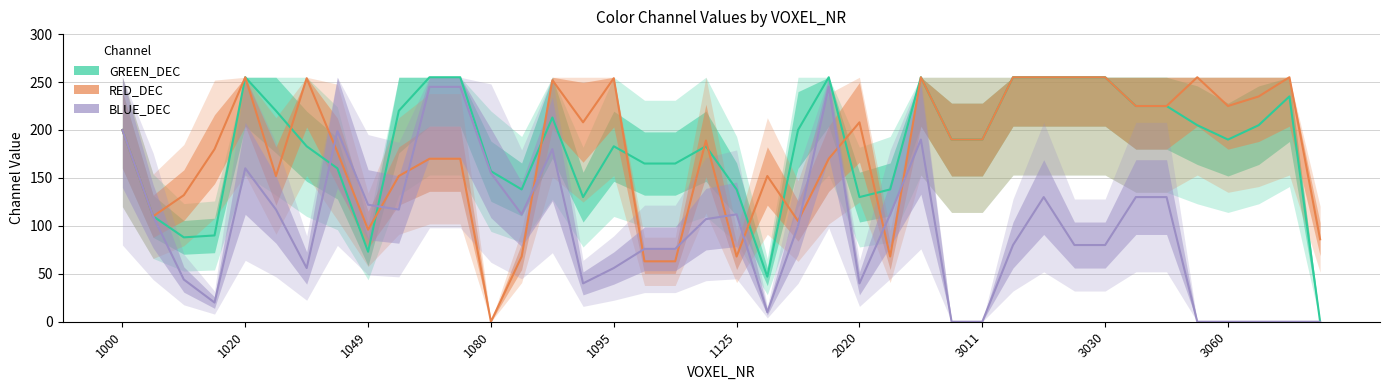

How many series are shown in this chart?

3